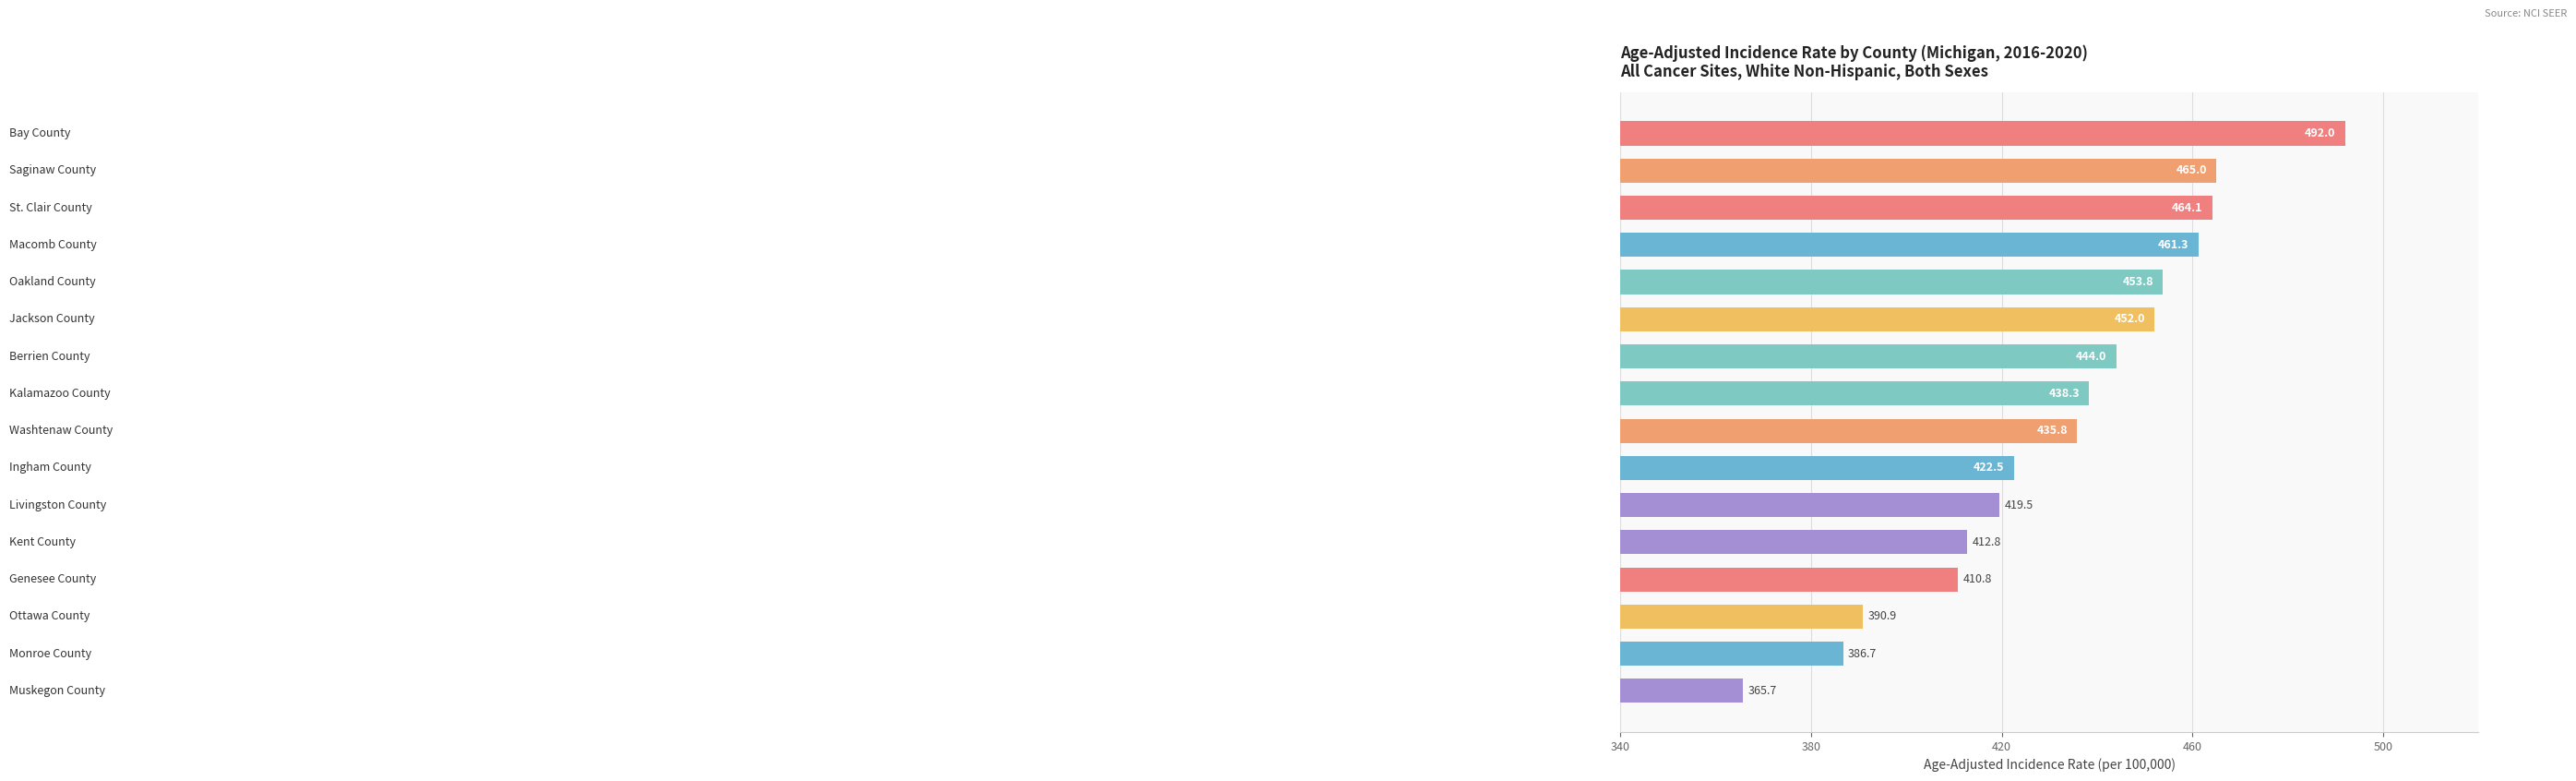

What is the value of the 9th bar from the top?

435.8